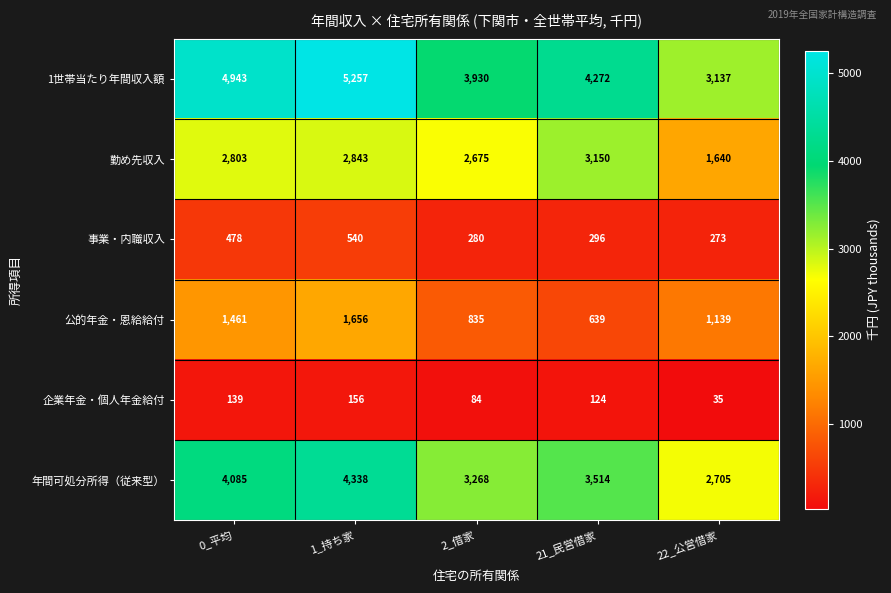

How many categories are shown in the chart?

5